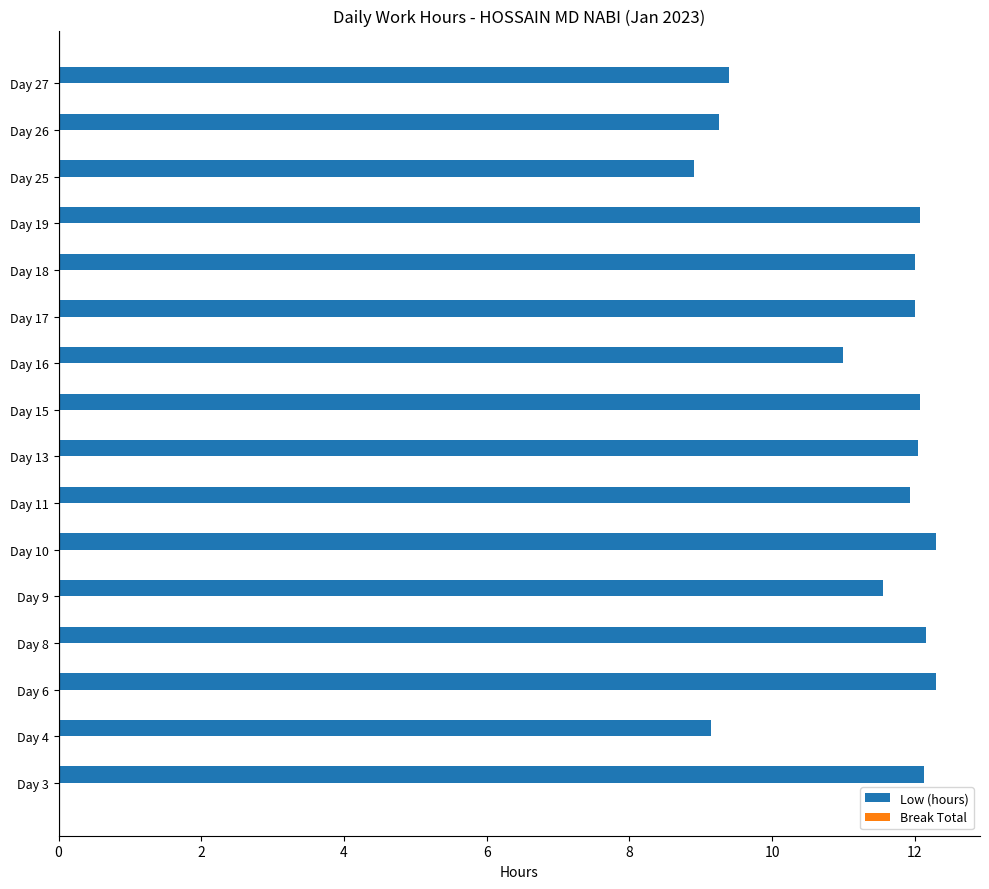

Which has a higher value, Day 26 or Day 8?

Day 8